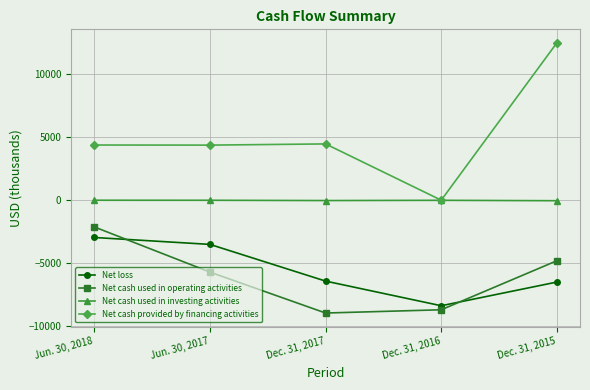

Between which two adjacent categories do Net loss and Net cash used in operating activities first intersect?

Jun. 30, 2018 and Jun. 30, 2017